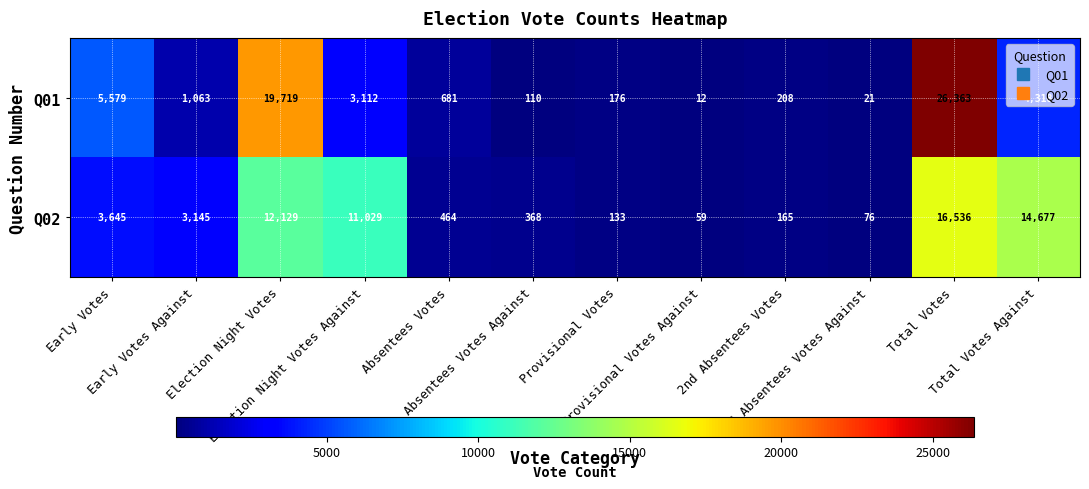

What is the lowest value of the Q02 series?

59